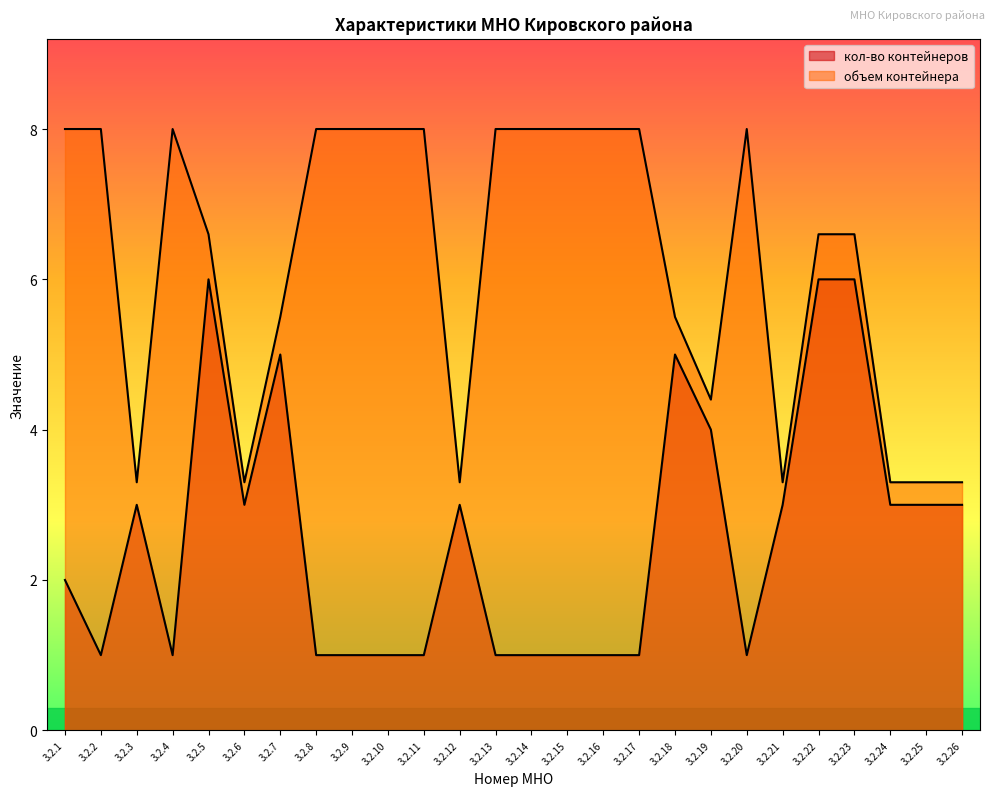

True or false: кол-во контейнеров and объем контейнера intersect in this chart.

False